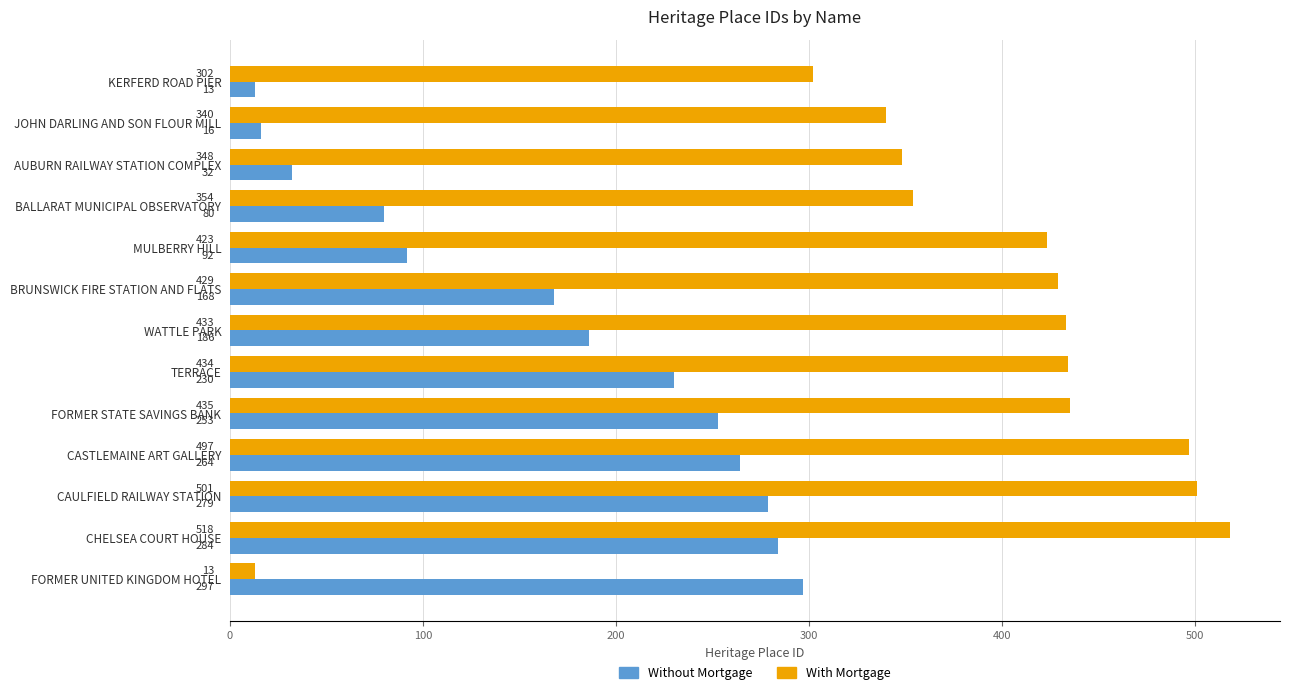

How many data points in Without Mortgage are less than 186?

6